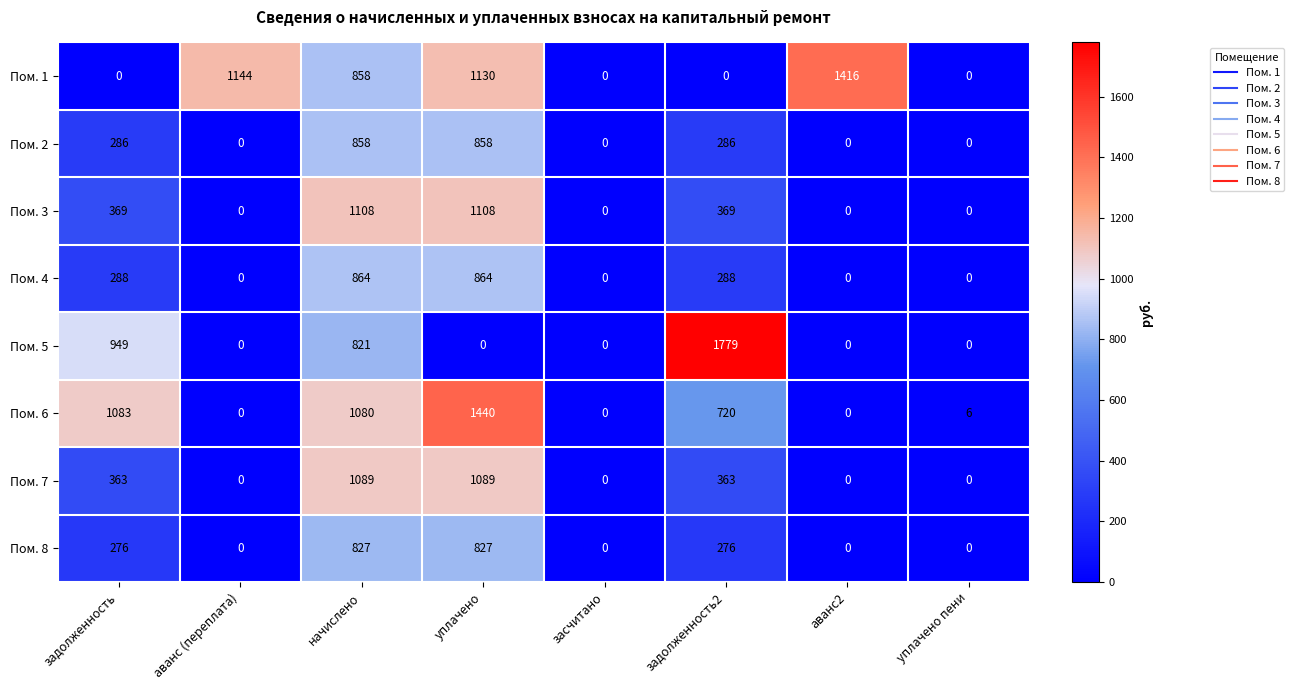

At which category is the sum across all series the highest?

начислено